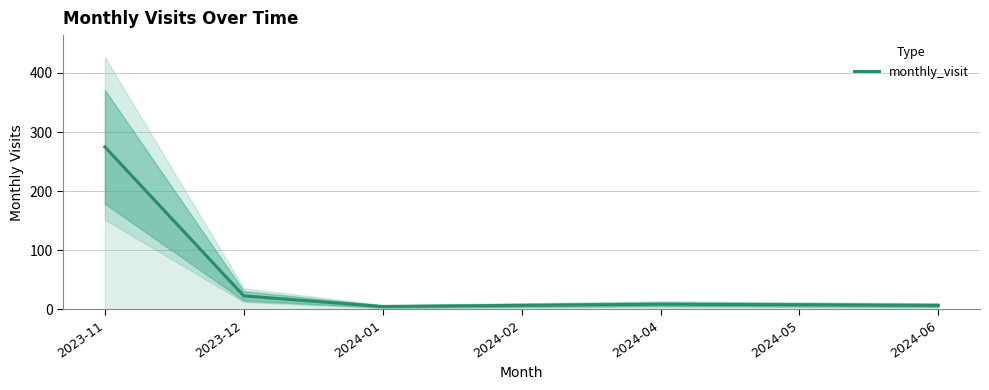

Which has a higher value, 2024-04 or 2023-11?

2023-11